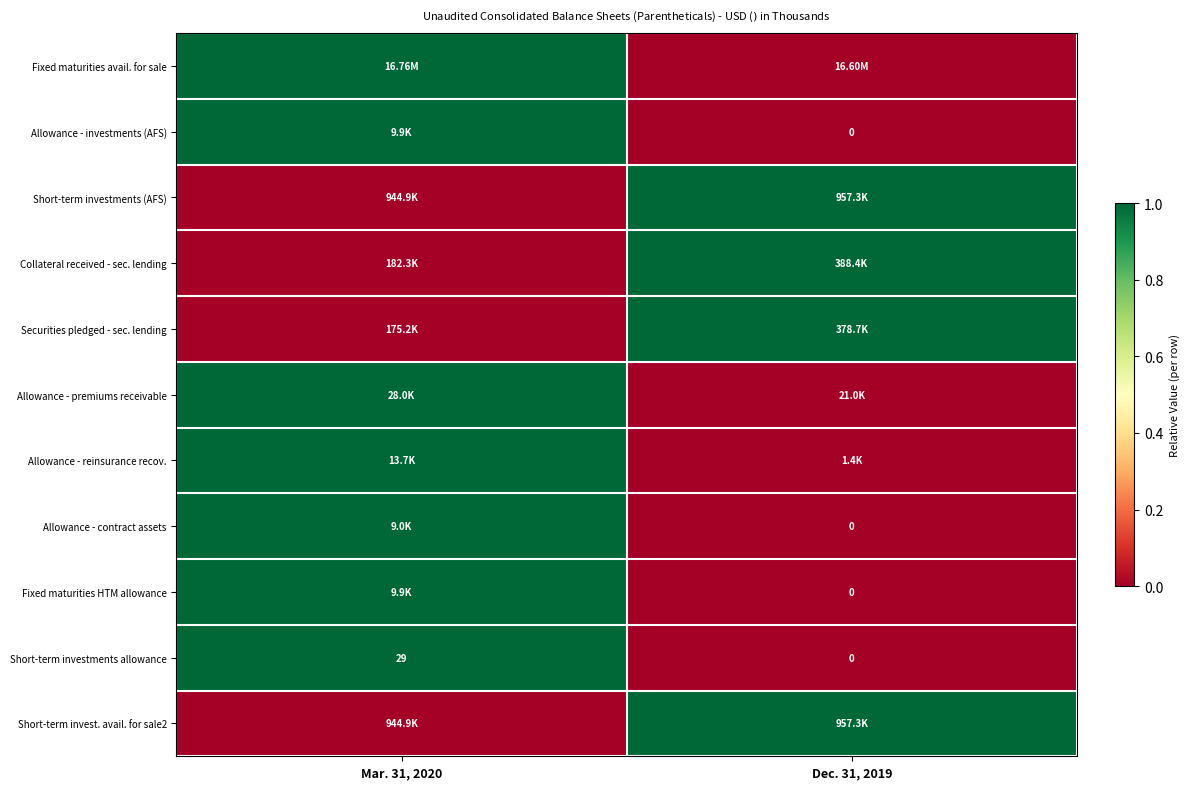

Is it true that row_0 equals 1 at Dec. 31, 2019?

False